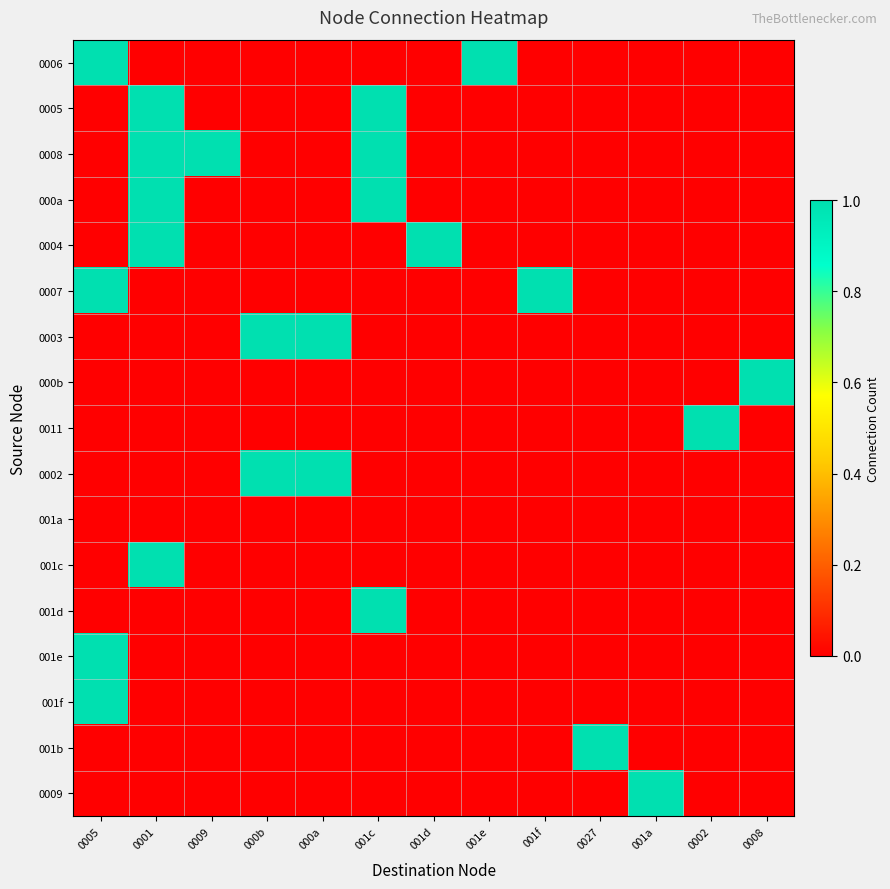

Reading right to left, what are all the values shown in this chart?

0006: 0008=0	0002=0	001a=0	0027=0	001f=0	001e=1	001d=0	001c=0	000a=0	000b=0	0009=0	0001=0	0005=1
0005: 0008=0	0002=0	001a=0	0027=0	001f=0	001e=0	001d=0	001c=1	000a=0	000b=0	0009=0	0001=1	0005=0
0008: 0008=0	0002=0	001a=0	0027=0	001f=0	001e=0	001d=0	001c=1	000a=0	000b=0	0009=1	0001=1	0005=0
000a: 0008=0	0002=0	001a=0	0027=0	001f=0	001e=0	001d=0	001c=1	000a=0	000b=0	0009=0	0001=1	0005=0
0004: 0008=0	0002=0	001a=0	0027=0	001f=0	001e=0	001d=1	001c=0	000a=0	000b=0	0009=0	0001=1	0005=0
0007: 0008=0	0002=0	001a=0	0027=0	001f=1	001e=0	001d=0	001c=0	000a=0	000b=0	0009=0	0001=0	0005=1
0003: 0008=0	0002=0	001a=0	0027=0	001f=0	001e=0	001d=0	001c=0	000a=1	000b=1	0009=0	0001=0	0005=0
000b: 0008=1	0002=0	001a=0	0027=0	001f=0	001e=0	001d=0	001c=0	000a=0	000b=0	0009=0	0001=0	0005=0
0011: 0008=0	0002=1	001a=0	0027=0	001f=0	001e=0	001d=0	001c=0	000a=0	000b=0	0009=0	0001=0	0005=0
0002: 0008=0	0002=0	001a=0	0027=0	001f=0	001e=0	001d=0	001c=0	000a=1	000b=1	0009=0	0001=0	0005=0
001a: 0008=0	0002=0	001a=0	0027=0	001f=0	001e=0	001d=0	001c=0	000a=0	000b=0	0009=0	0001=0	0005=0
001c: 0008=0	0002=0	001a=0	0027=0	001f=0	001e=0	001d=0	001c=0	000a=0	000b=0	0009=0	0001=1	0005=0
001d: 0008=0	0002=0	001a=0	0027=0	001f=0	001e=0	001d=0	001c=1	000a=0	000b=0	0009=0	0001=0	0005=0
001e: 0008=0	0002=0	001a=0	0027=0	001f=0	001e=0	001d=0	001c=0	000a=0	000b=0	0009=0	0001=0	0005=1
001f: 0008=0	0002=0	001a=0	0027=0	001f=0	001e=0	001d=0	001c=0	000a=0	000b=0	0009=0	0001=0	0005=1
001b: 0008=0	0002=0	001a=0	0027=1	001f=0	001e=0	001d=0	001c=0	000a=0	000b=0	0009=0	0001=0	0005=0
0009: 0008=0	0002=0	001a=1	0027=0	001f=0	001e=0	001d=0	001c=0	000a=0	000b=0	0009=0	0001=0	0005=0